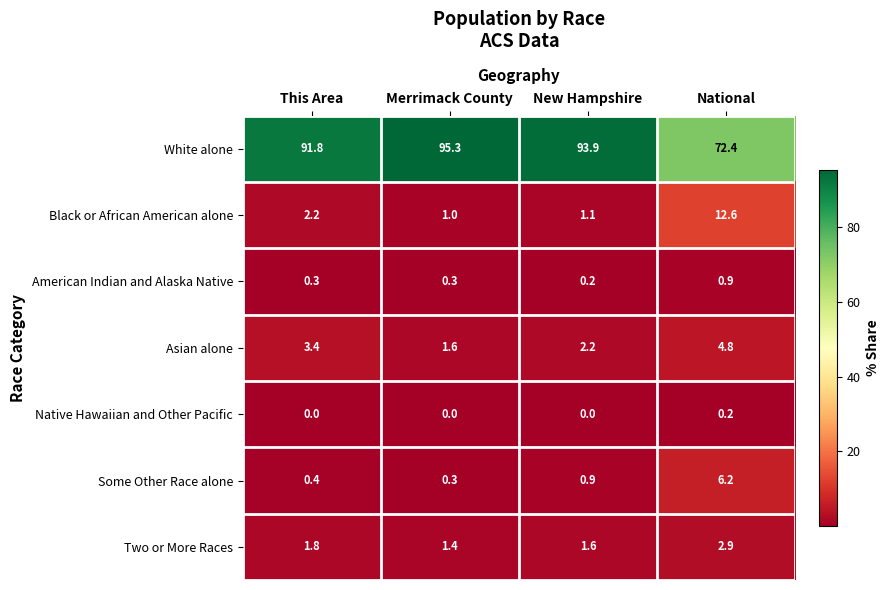

Where does the White alone series first go above 93?

Merrimack County